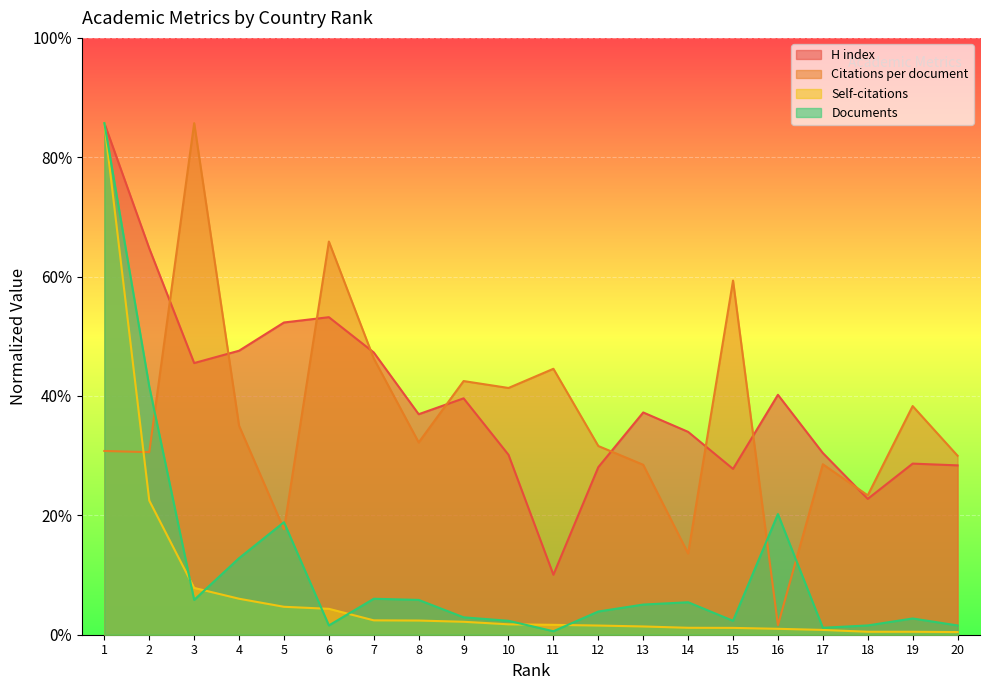

How many values in the Citations per document series are below 112?

10